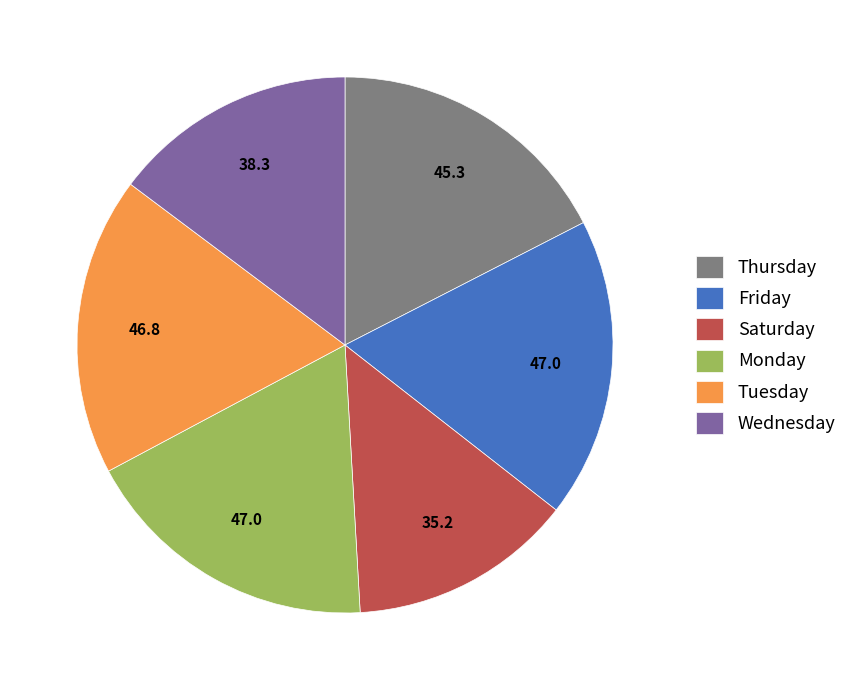

Do Tuesday and Friday together represent more than half of the pie?

No